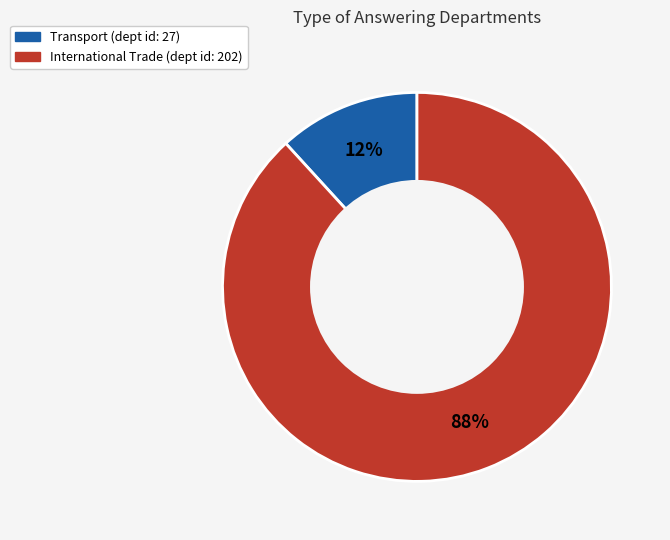

To the nearest percent, what is the average slice percentage?

50%